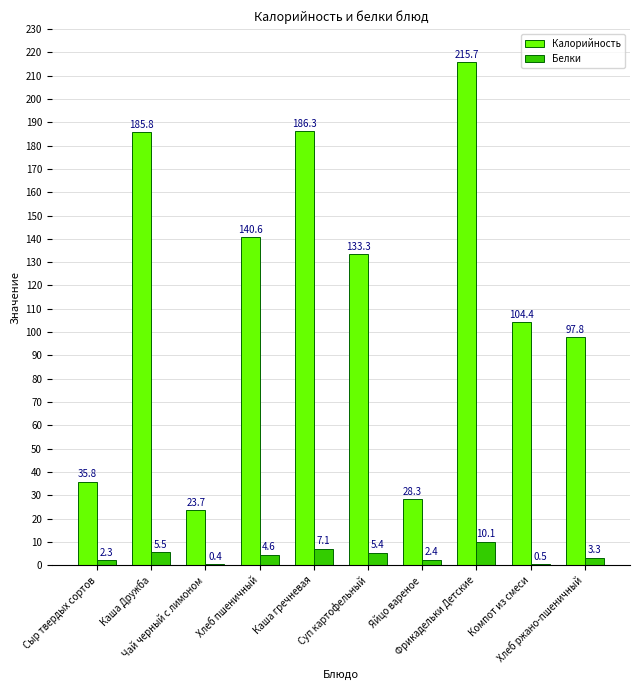

Is the value of Калорийность at Компот из смеси greater than the value of Белки at Каша гречневая?

Yes